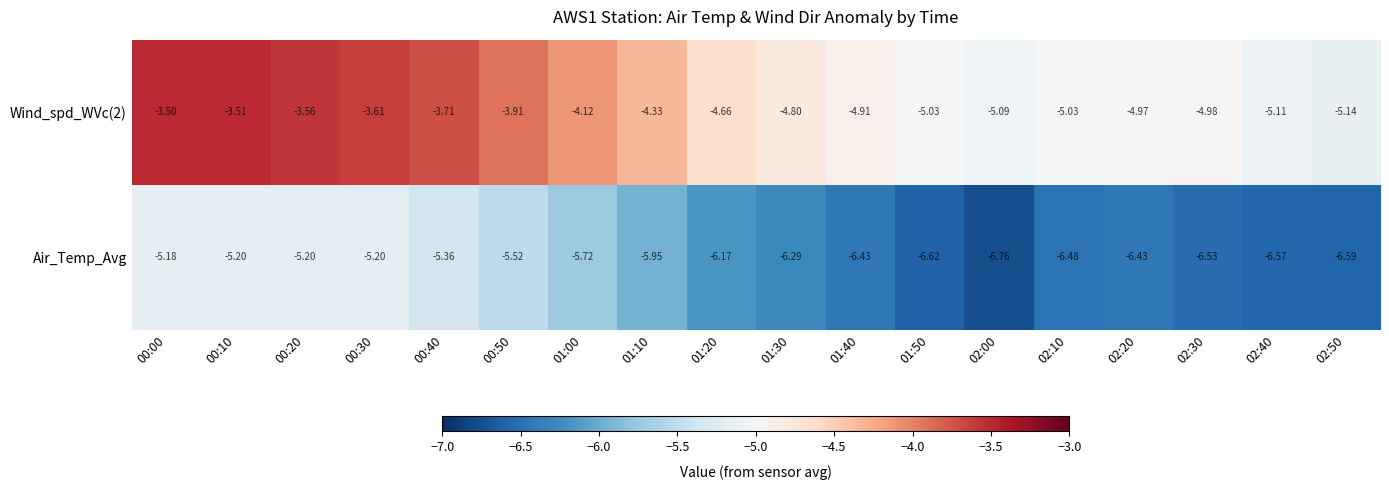

What is the greatest value displayed?

-3.5